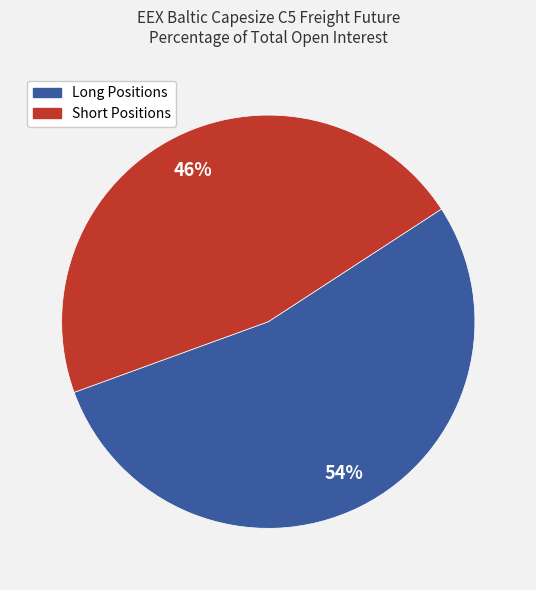

To the nearest percent, what is the average slice percentage?

50%